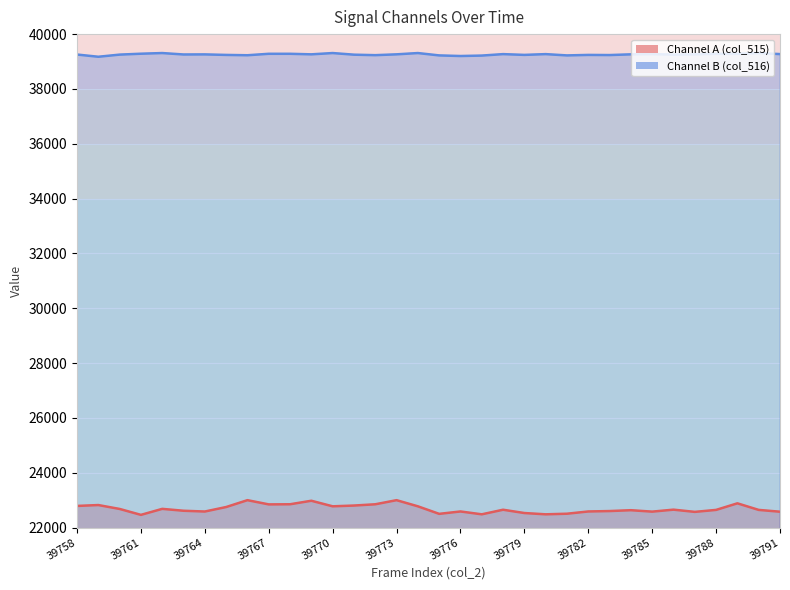

How many interior local peaks does the col_516 series have?

9